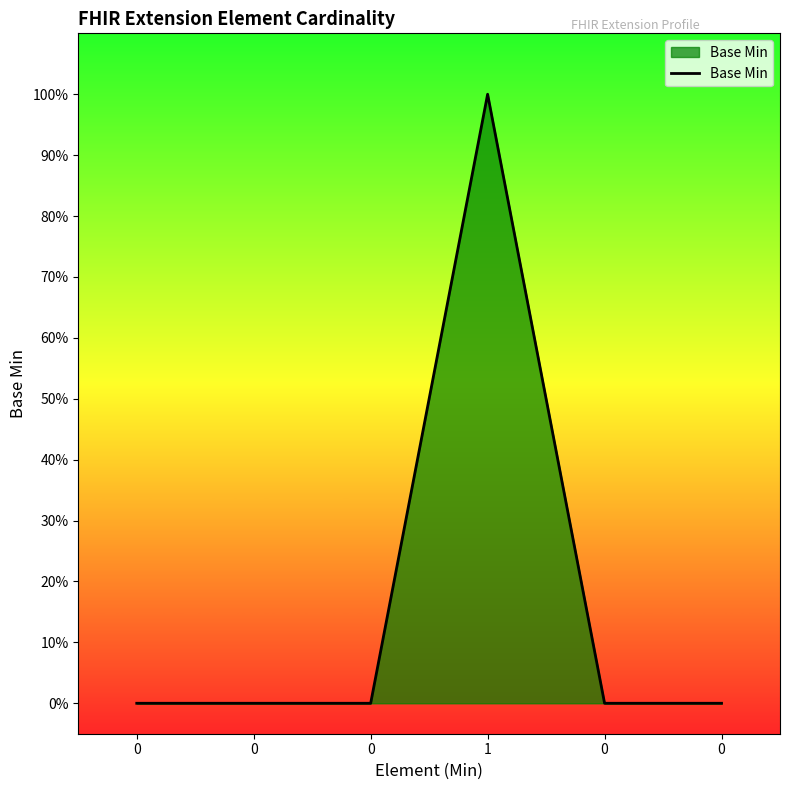

Where is the first local maximum?

1